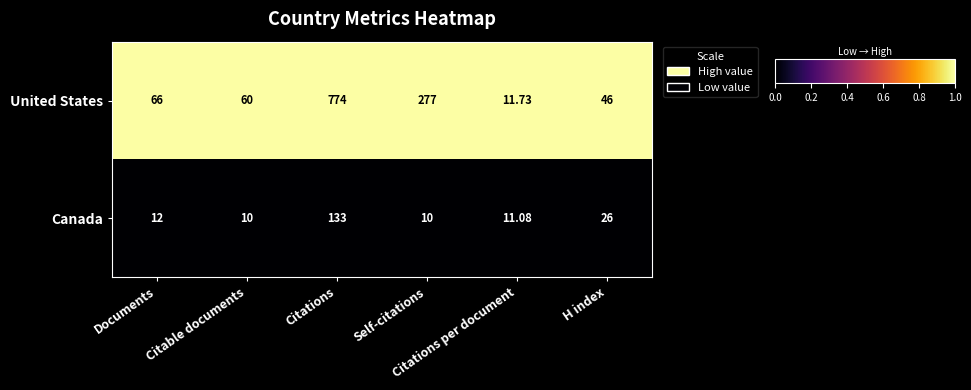

Rank the series by their average value, from highest to lowest.

United States, Canada